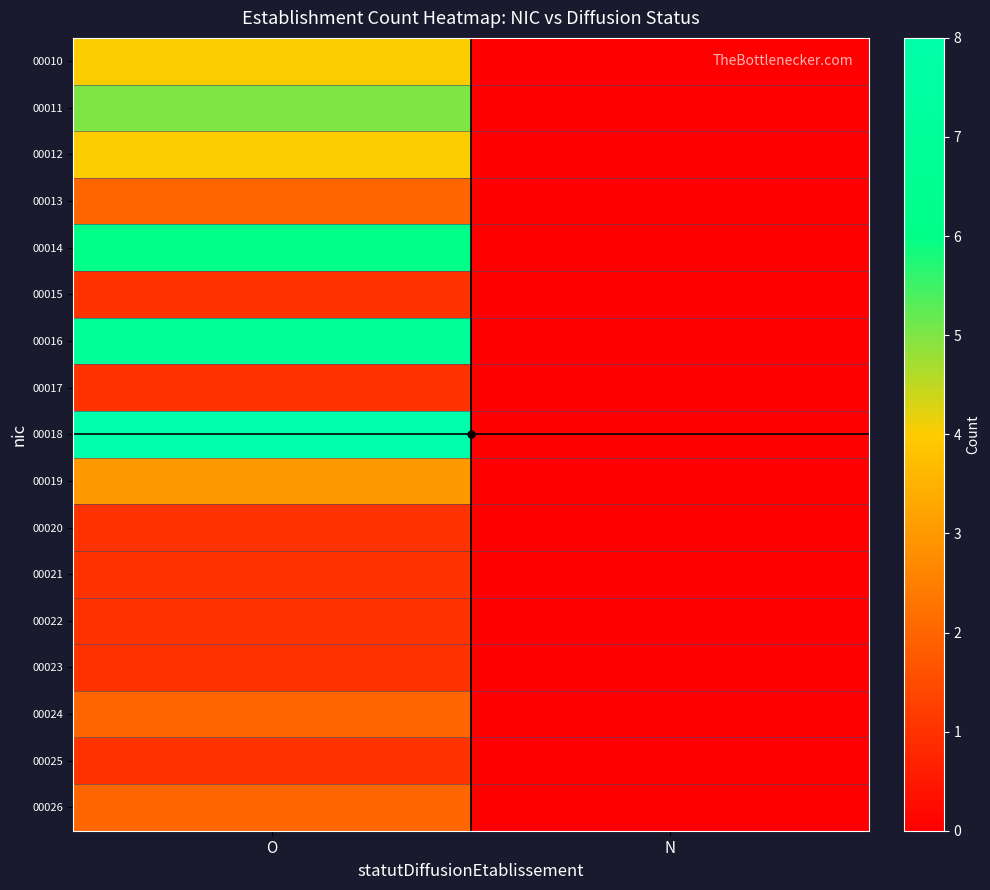

Which series has the largest total across all categories?

00018